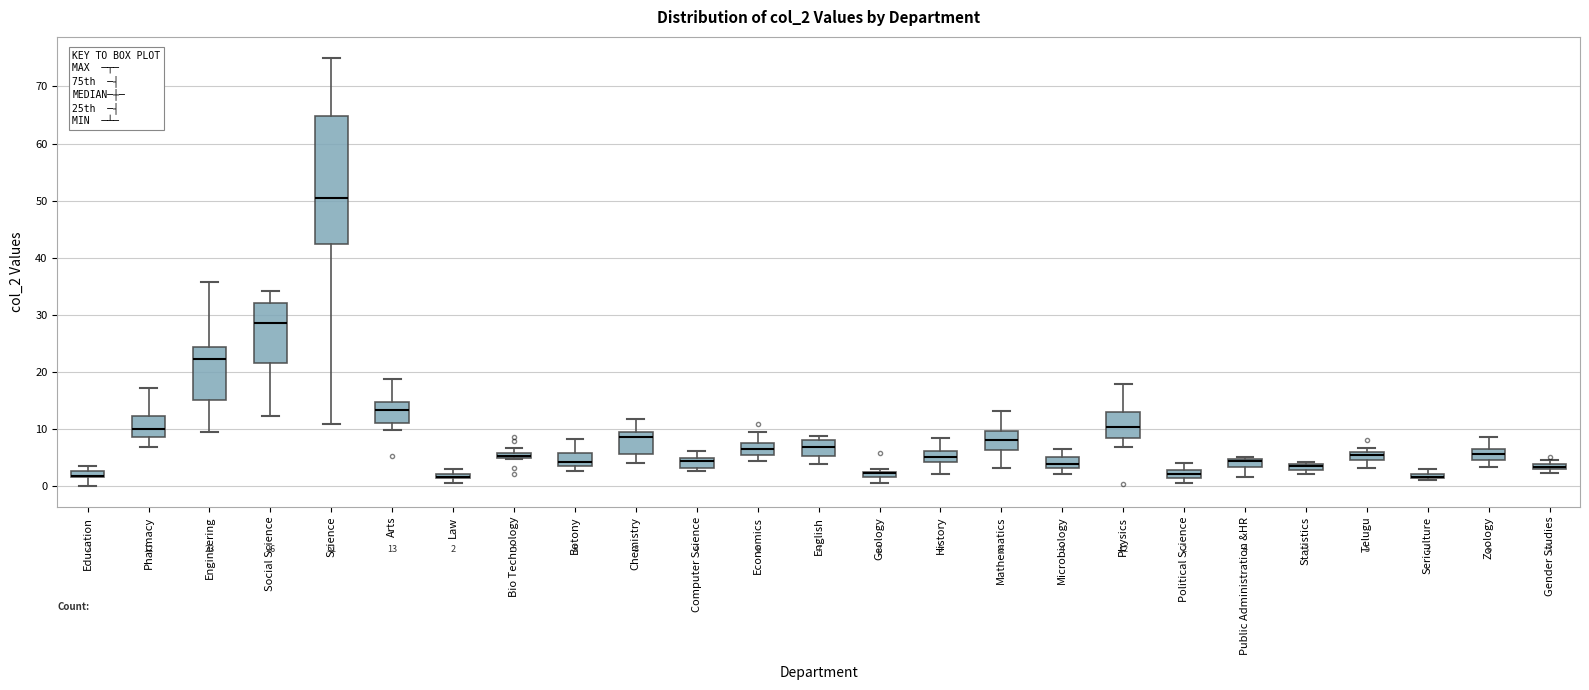

Comparing the boxes themselves (not the whiskers), which one is the tallest?

Science